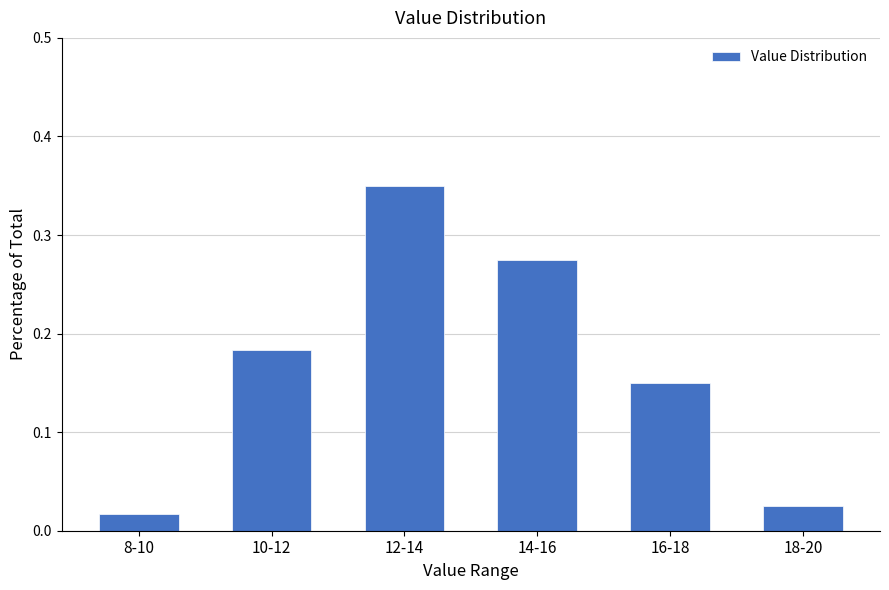

What is the sum of all values?

1.0